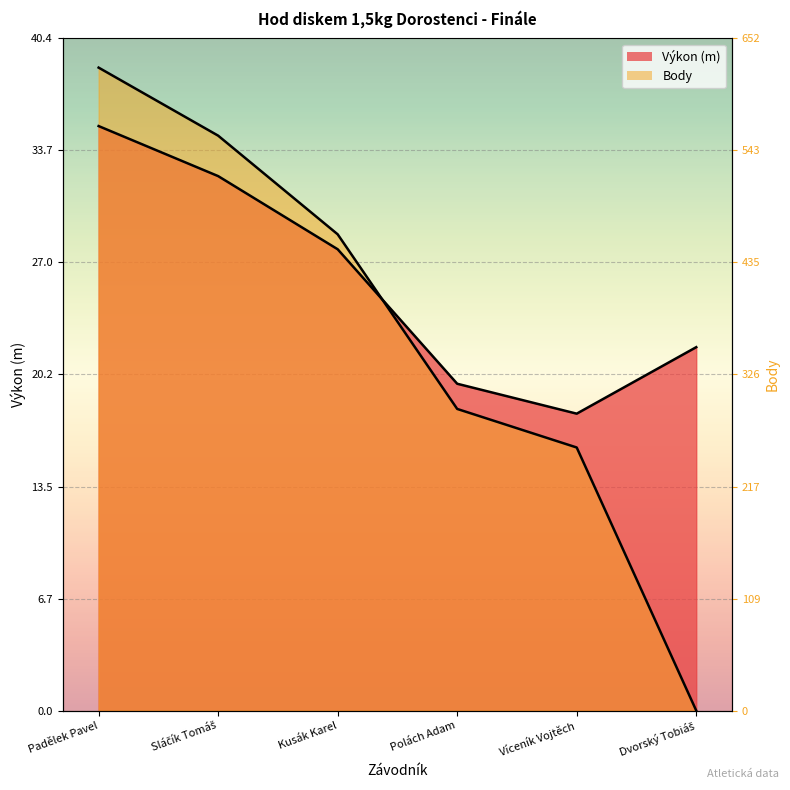

Which series has the largest total across all categories?

Výkon